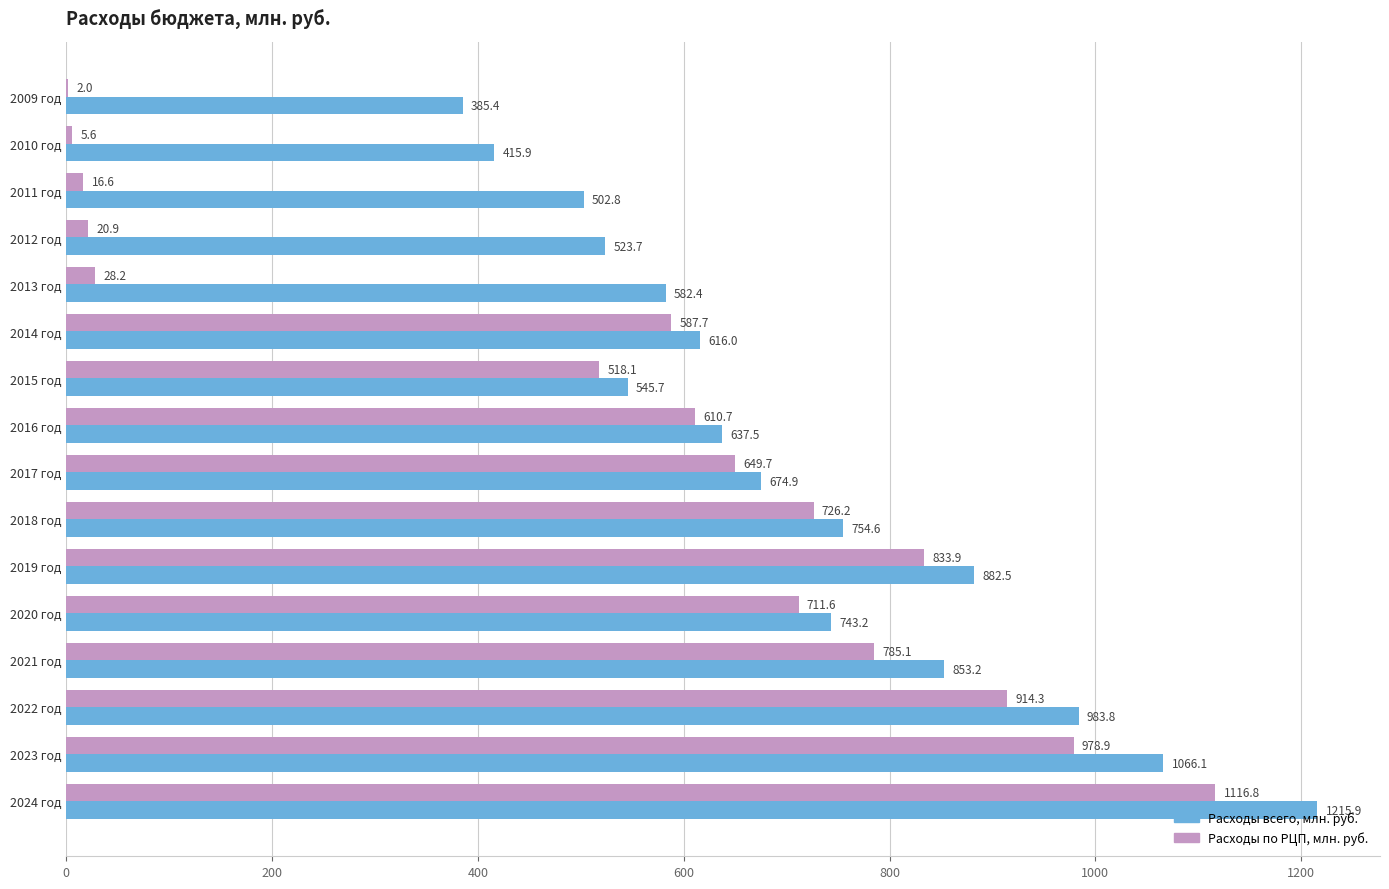

The value of Расходы по РЦП, млн. руб. at 2022 год is 914.3. True or false?

True